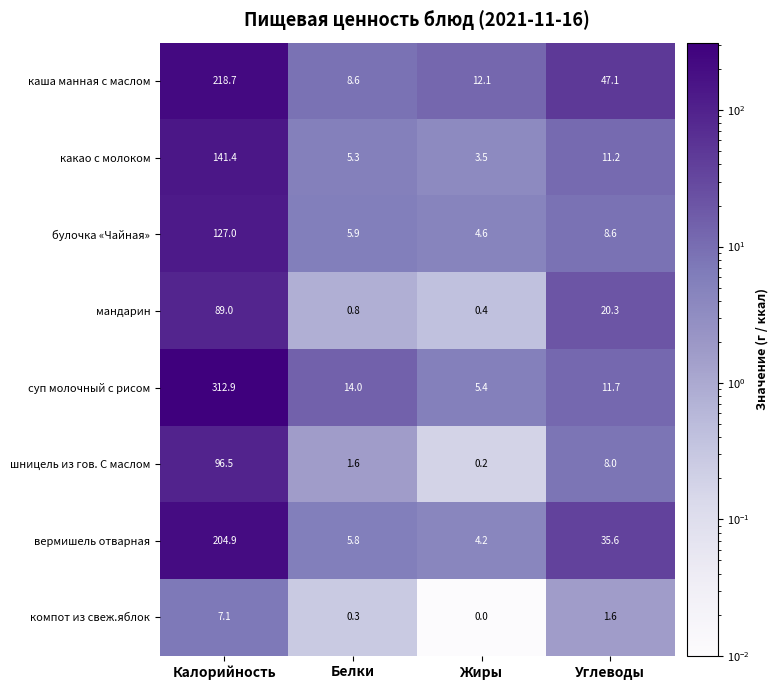

Which series has the largest total across all categories?

суп молочный с рисом